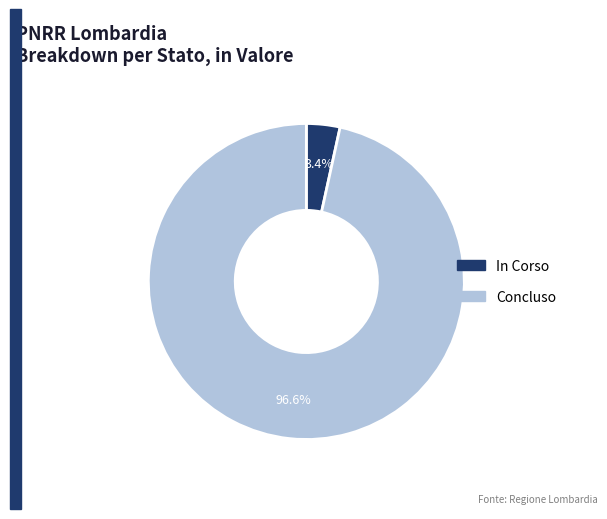

Does any single category account for the majority?

Yes